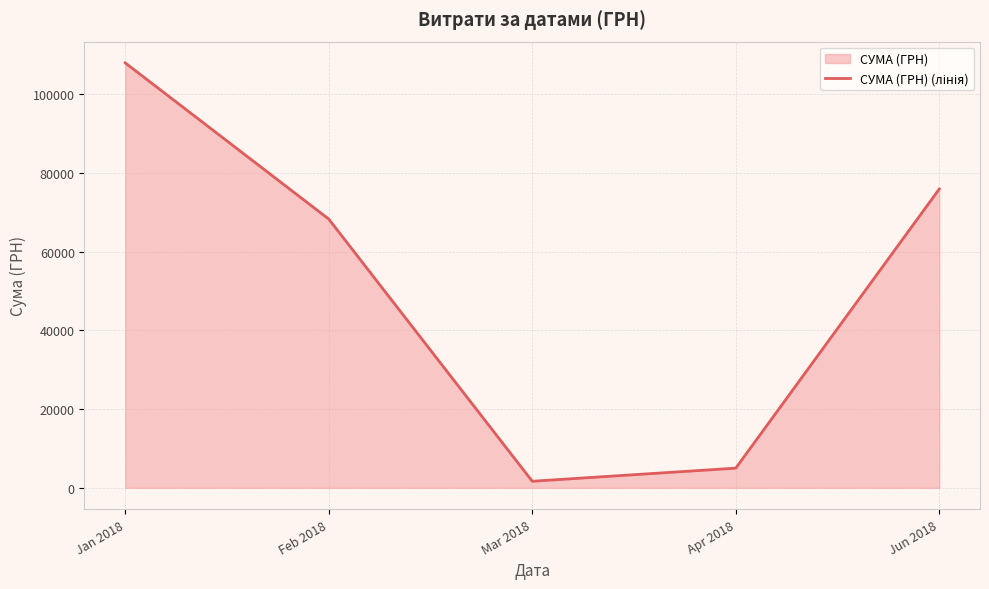

What is the label of the 5th point from the right?

Jan 2018